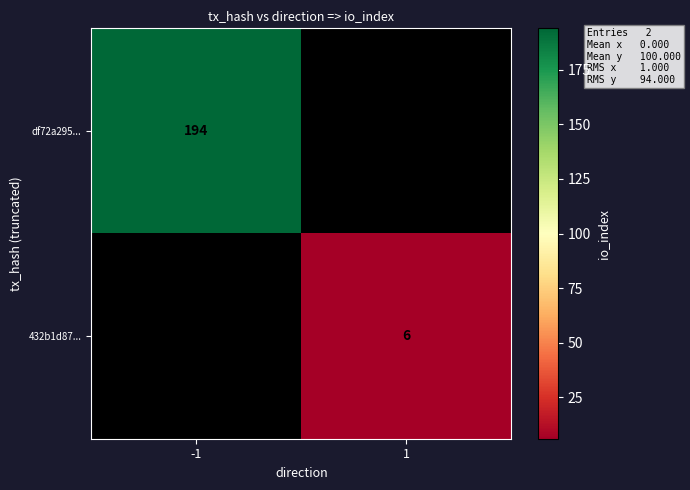

Which has a higher value, -1 or 1?

-1